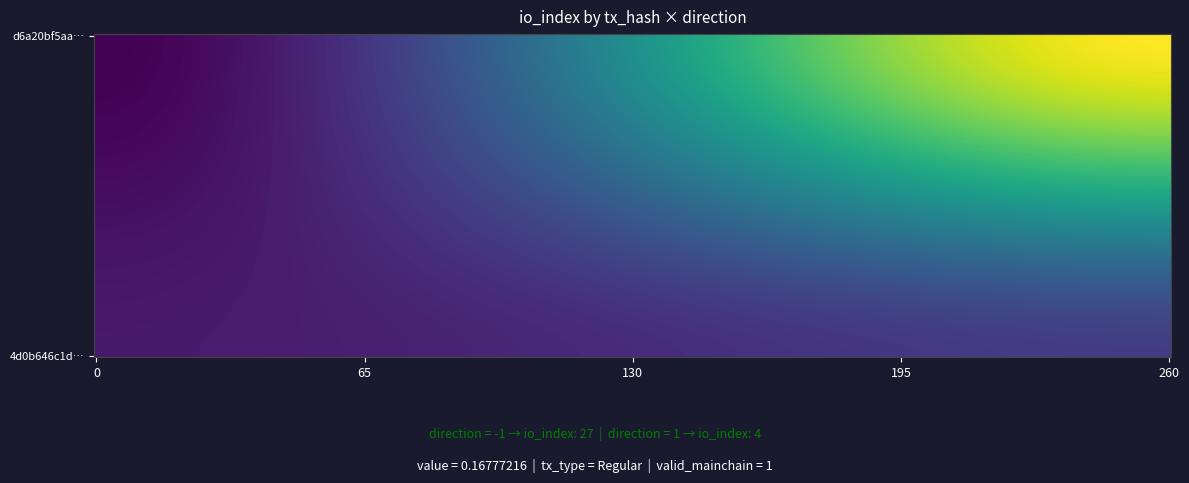

Rank the series by their average value, from highest to lowest.

d6a20bf5aac778a4a6b67d929dd5425bbee2296, 4d0b646c1db3df088a0c0fd7f0b4c04eccf8c7c